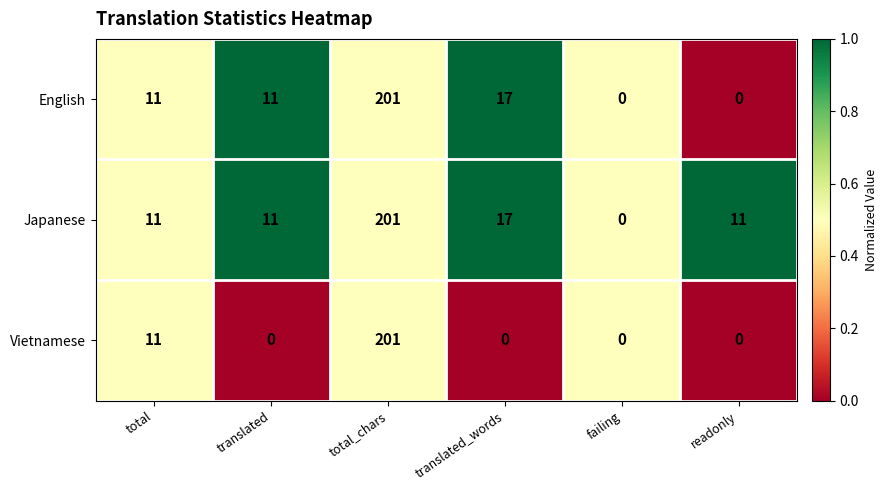

True or false: English has a value of 30 at translated_words.

False